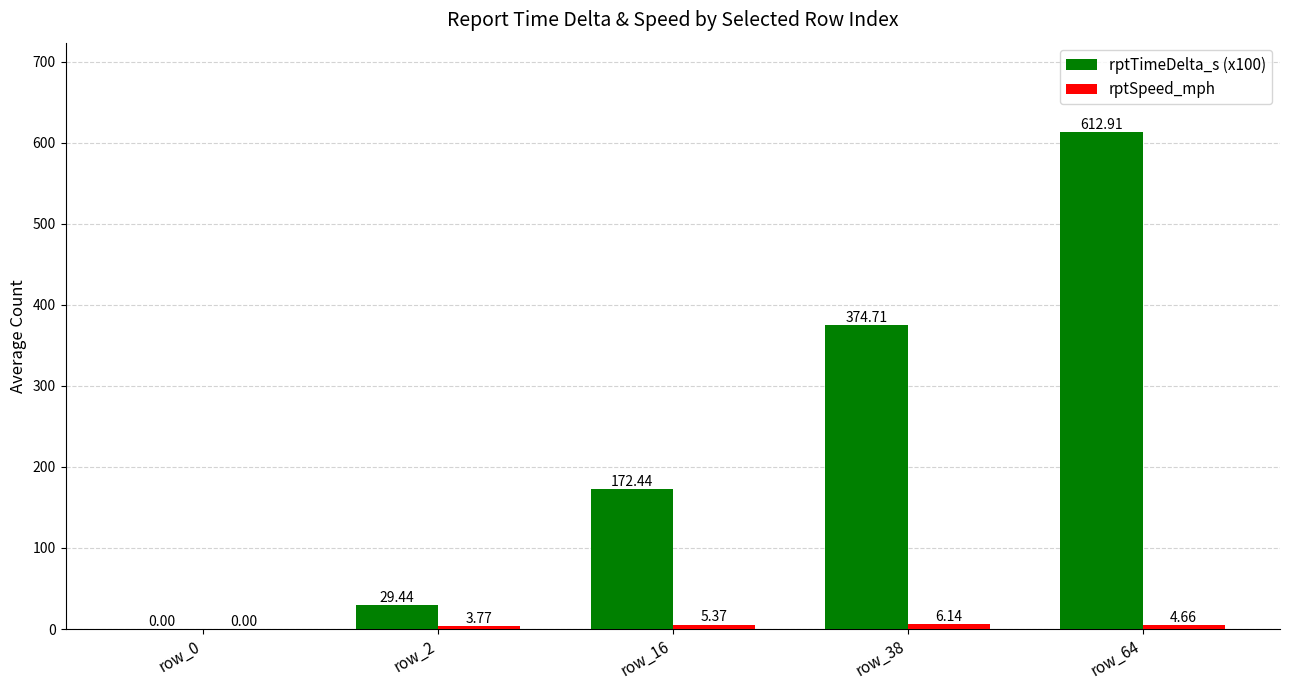

Which series changed the most between row_2 and row_38?

rptTimeDelta_s (x100)